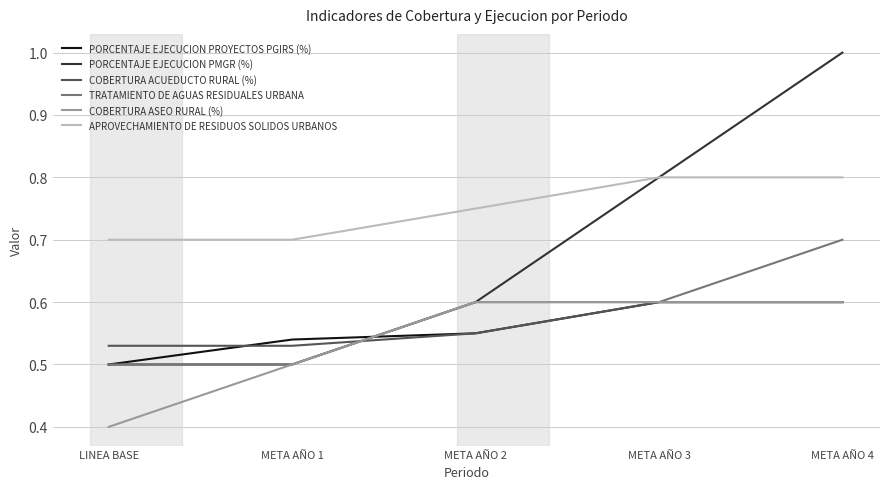

Where is PORCENTAJE EJECUCION PROYECTOS PGIRS (%) nearest to the value 0?

LINEA BASE